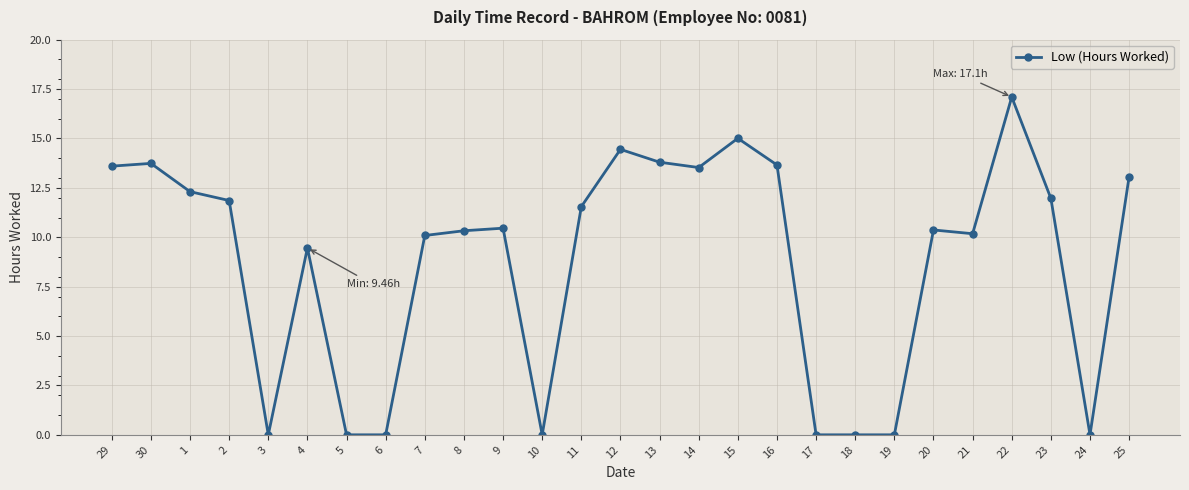

True or false: the data has more than 1 interior local peaks.

True